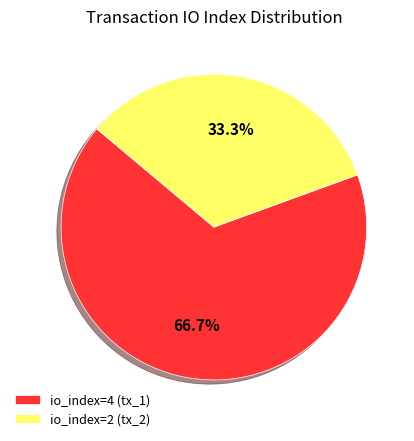

What is the ratio of the value at io_index=4 (tx_1) to the value at io_index=2 (tx_2)?

2.0